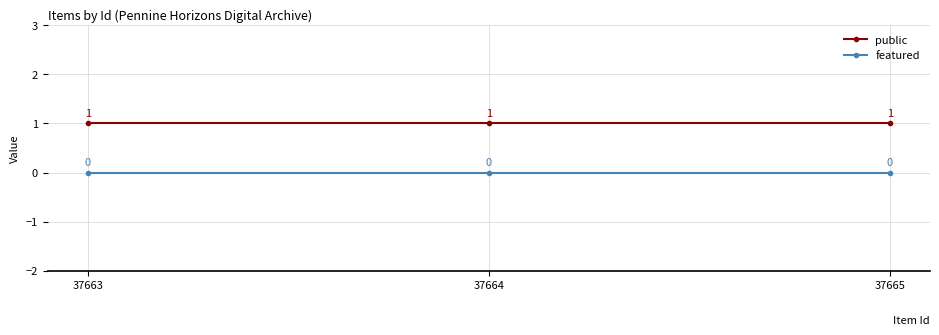

The value of featured at 37664 is 0. True or false?

True